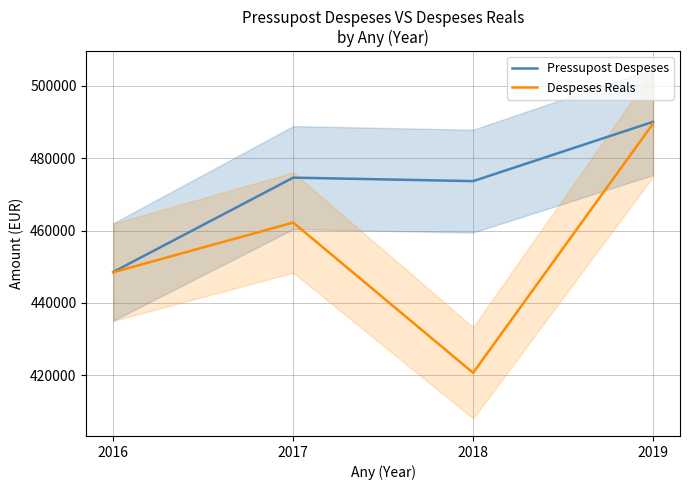

Rank the series by their average value, from lowest to highest.

Despeses Reals, Pressupost Despeses